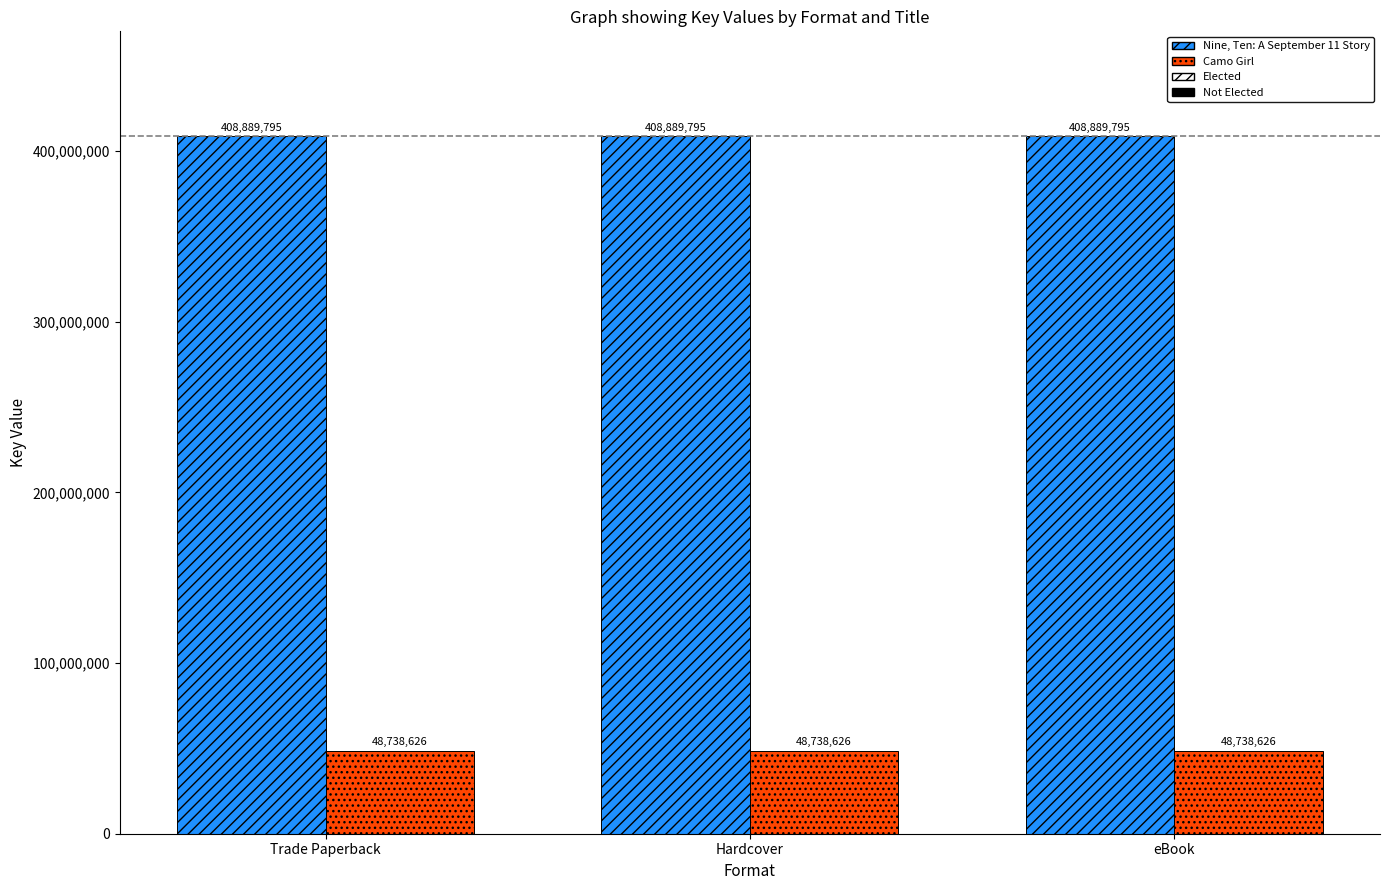

Reading left to right, list all the values displayed in this chart.

Nine, Ten: A September 11 Story: 408889795	408889795	408889795
Camo Girl: 48738626	48738626	48738626